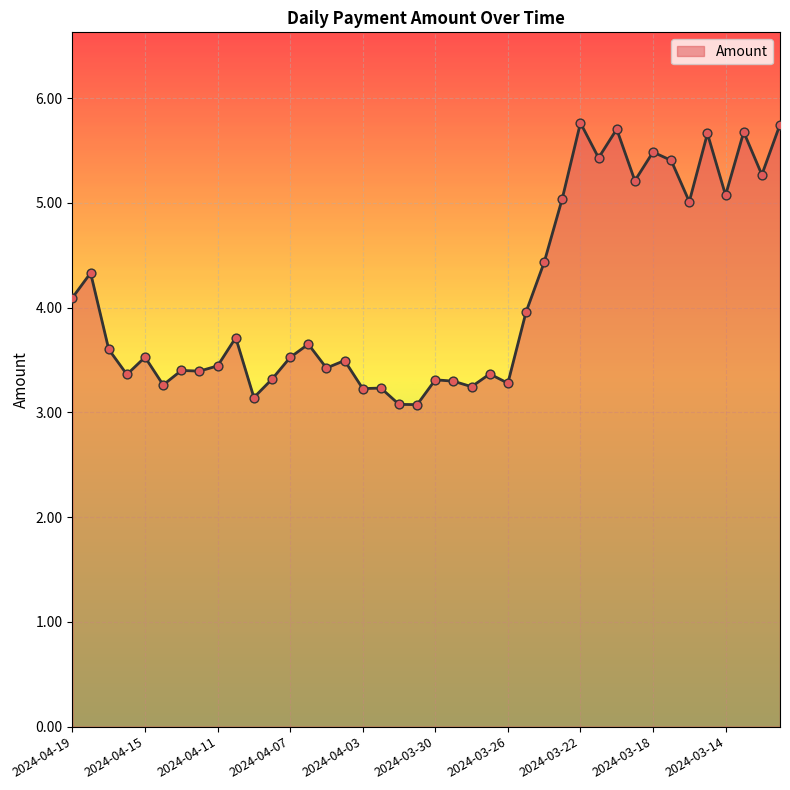

What is the difference between the maximum and minimum values?

2.7